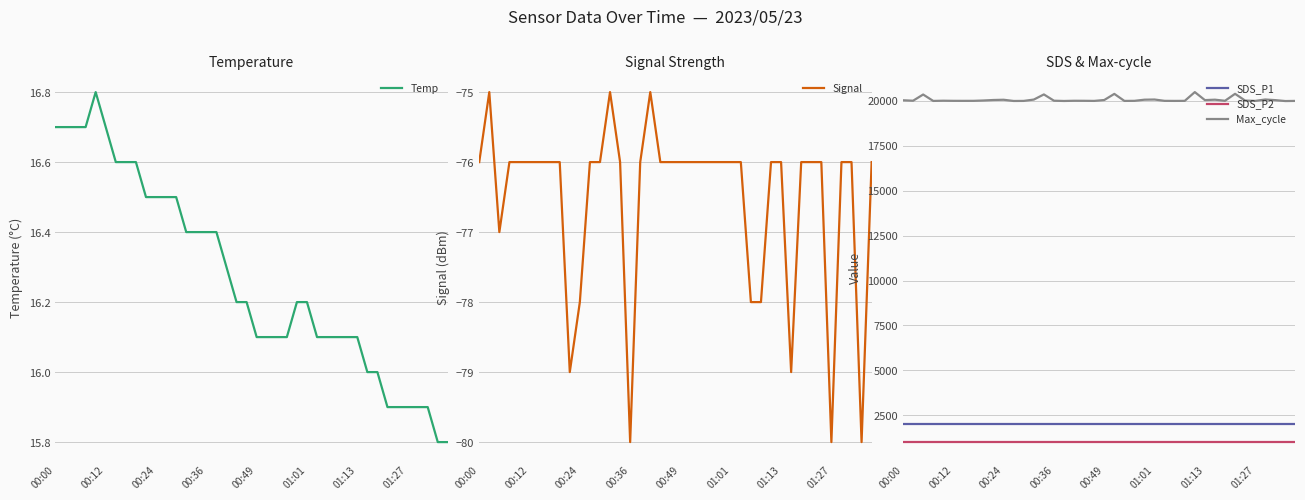

True or false: SDS_P1 and Max_cycle cross at least once.

False